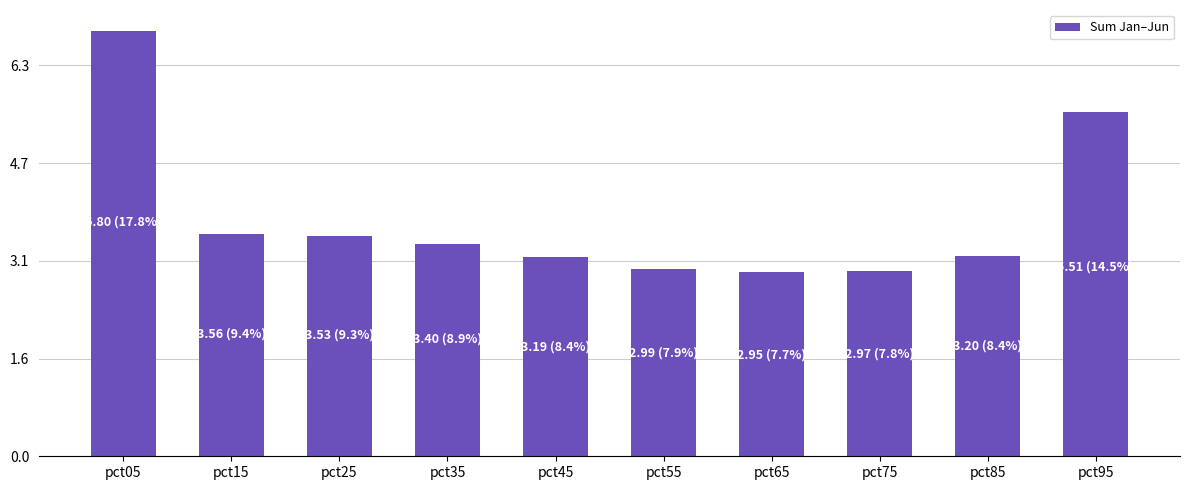

Approximately how many times larger is the value at pct65 compared to pct35?

0.9